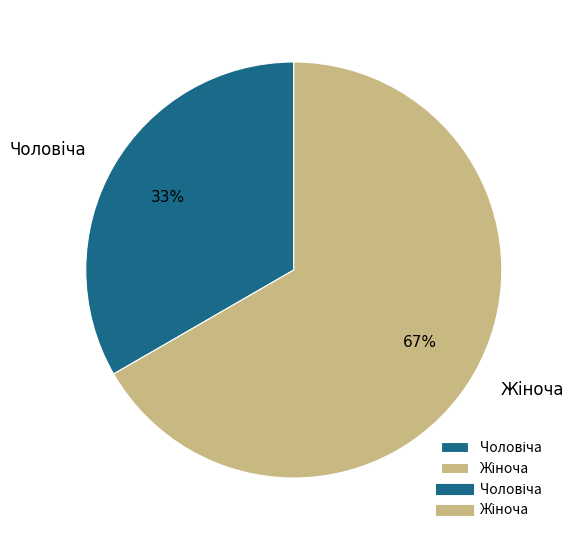

To the nearest percent, what is the average slice percentage?

50%